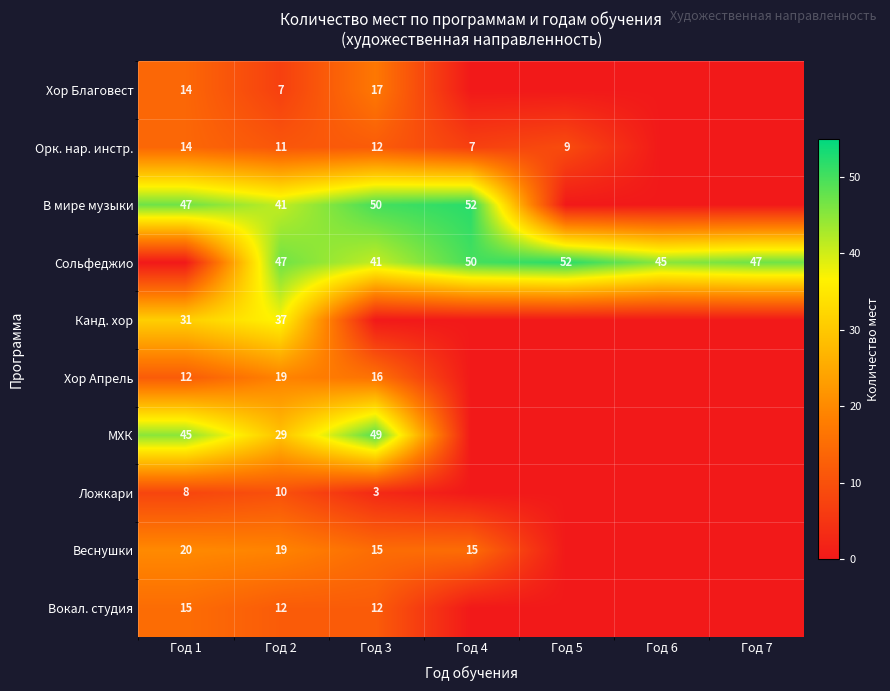

The Вокал. студия series shows 2 at Год 2. True or false?

False